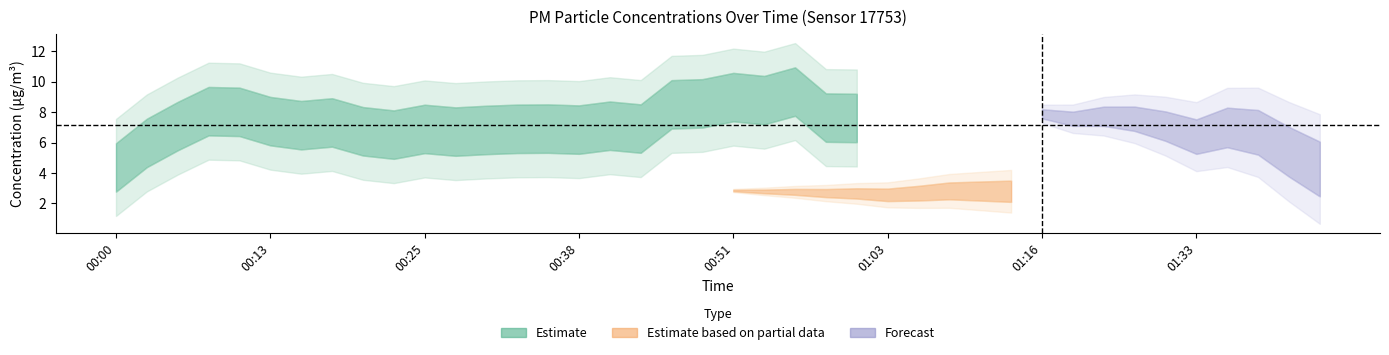

Is it true that P2 equals 2.9 at 01:11?

True